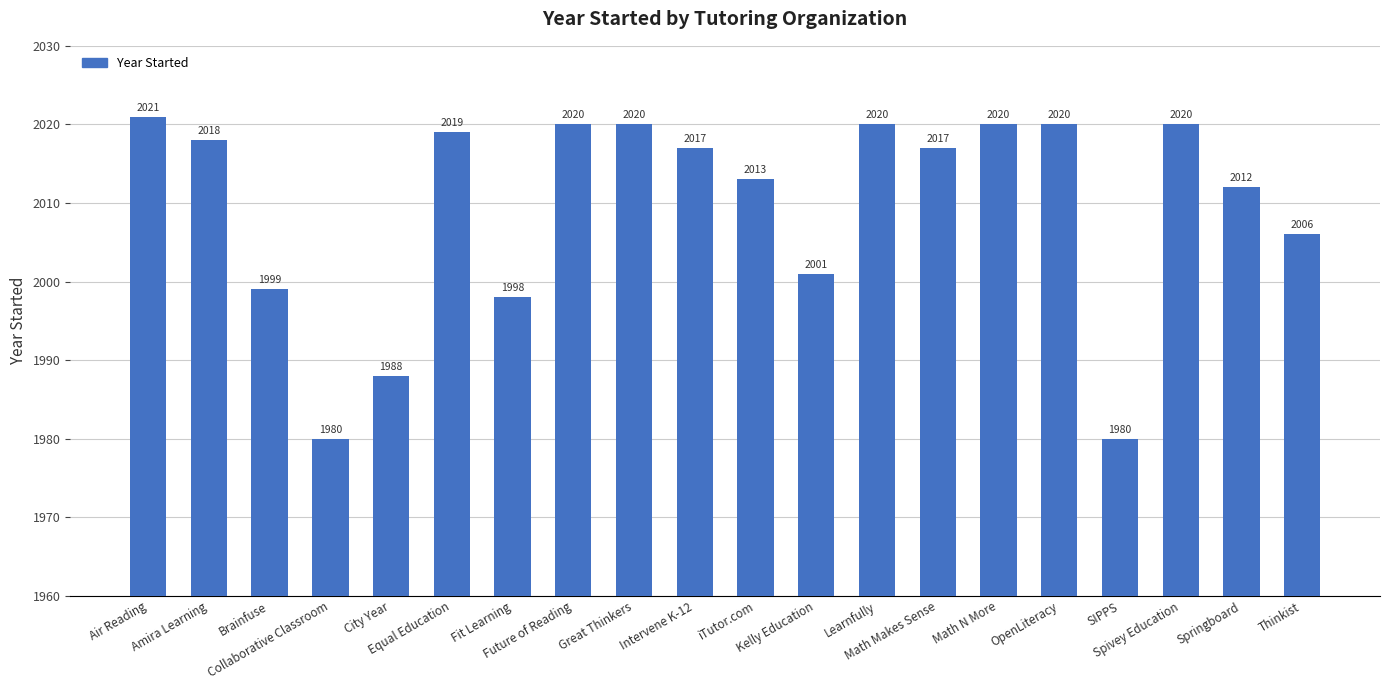

What is the label of the 9th bar from the left?

Great Thinkers